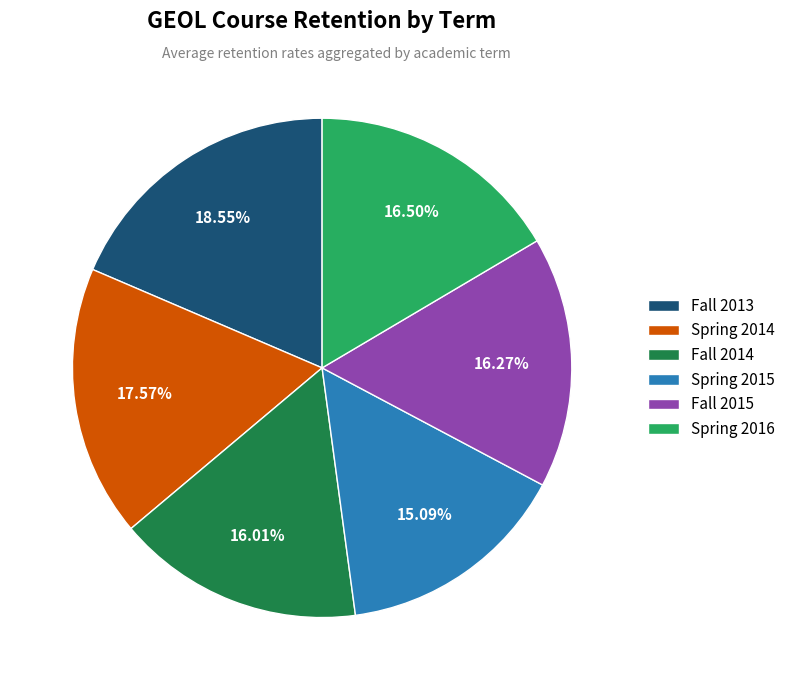

Do Spring 2016 and Fall 2015 together represent more than half of the pie?

No